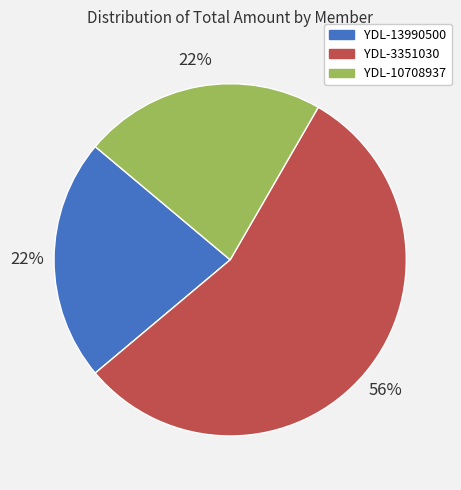

The YDL-3351030 slice represents 56% of the pie. True or false?

True